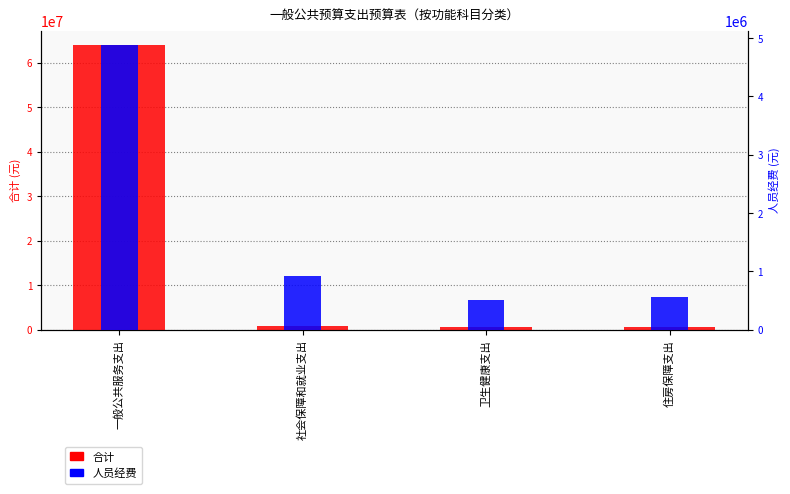

Which series has the largest total across all categories?

合计